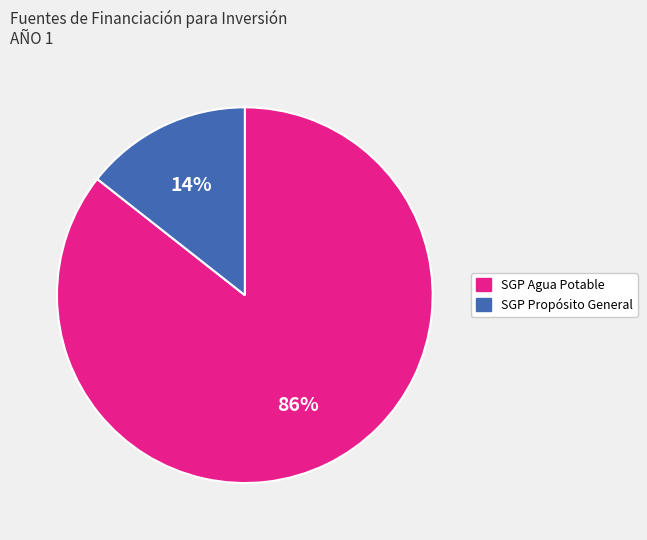

To the nearest percent, what is the average slice percentage?

50%